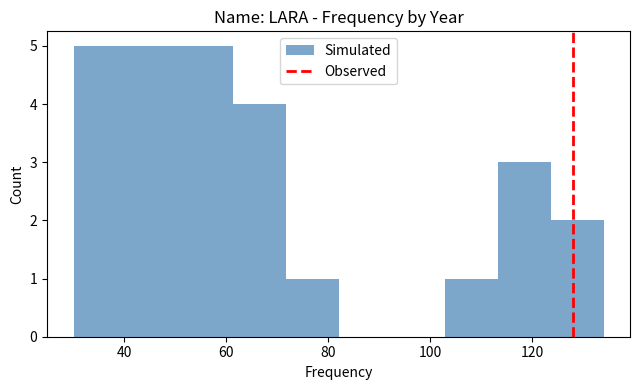

Reading left to right, list every bar in this chart as the range it spans on the x-axis followed by its height. Neither the bar edges nor the heights are printed on the chart, so give them approximately, as read against the axes.

30.0 to 40.4: 5
40.4 to 50.8: 5
50.8 to 61.2: 5
61.2 to 71.6: 4
71.6 to 82.0: 1
82.0 to 92.4: 0
92.4 to 102.8: 0
102.8 to 113.2: 1
113.2 to 123.6: 3
123.6 to 134.0: 2